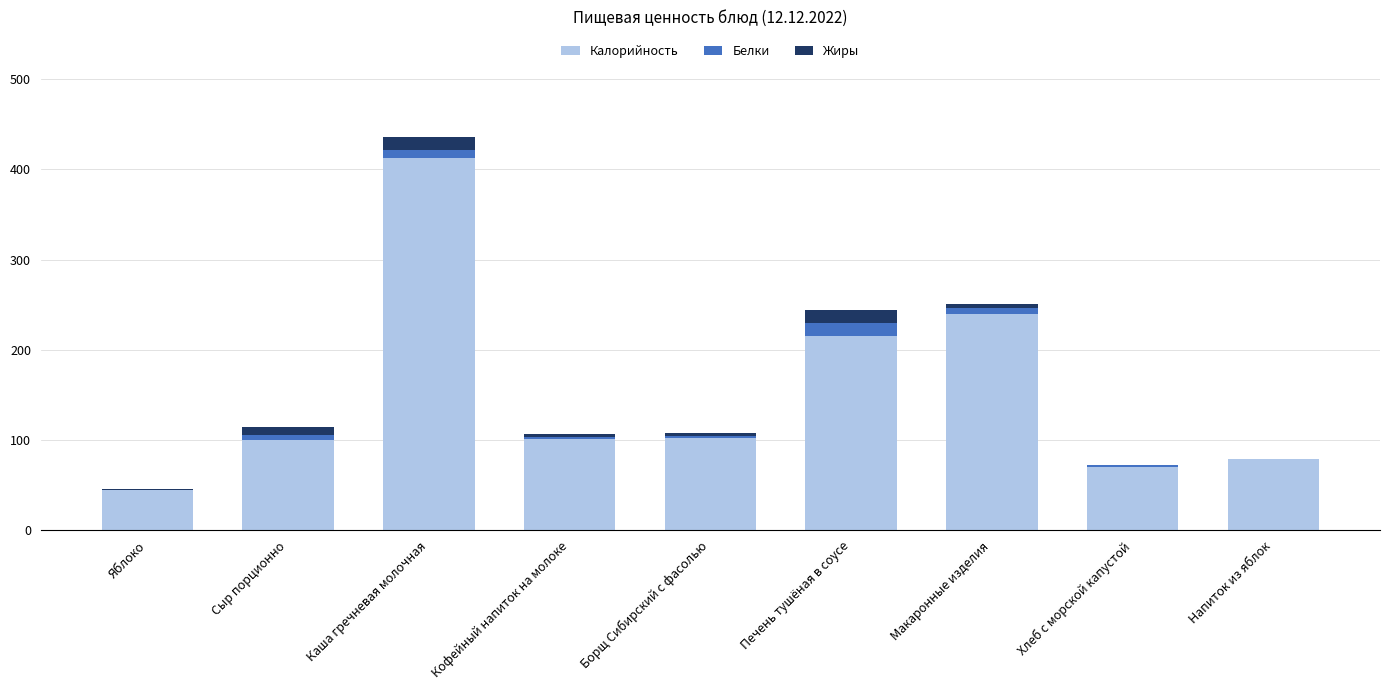

What is the sum of all Калорийность values?

1363.0